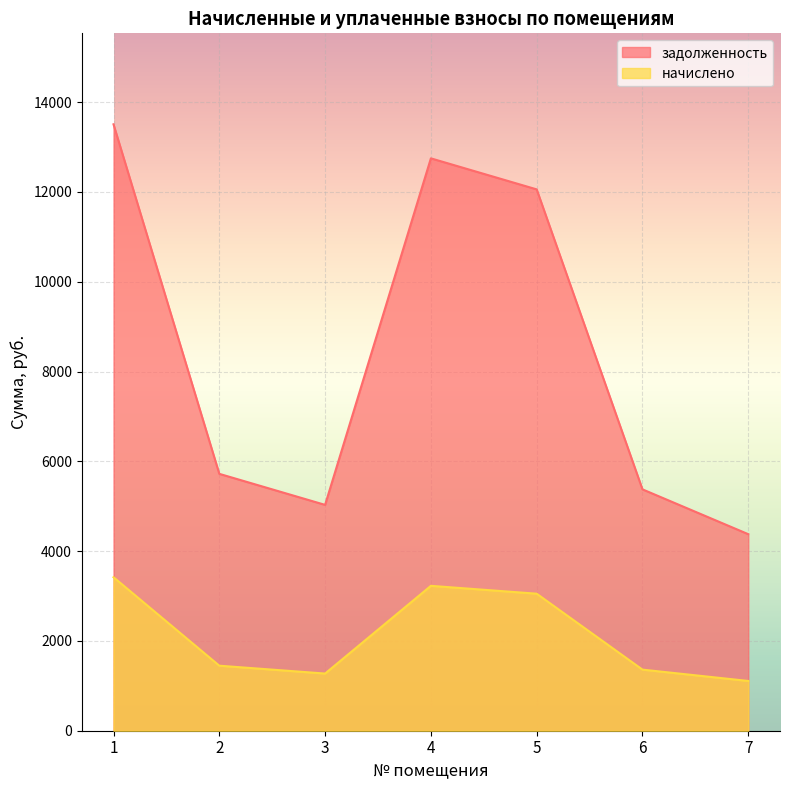

How many interior local valleys does the начислено series have?

1